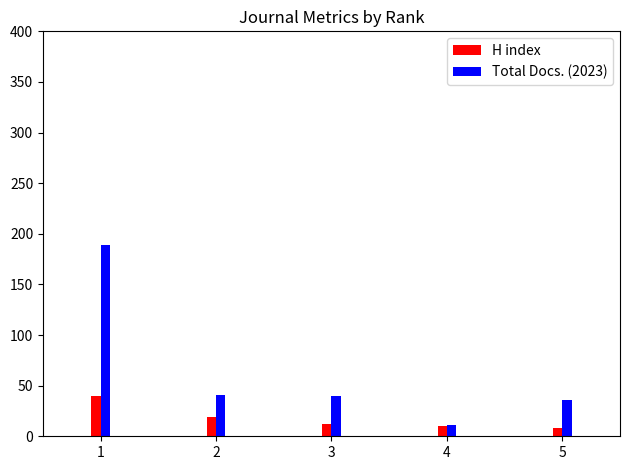

At 1, list the series in order from smallest to largest.

H index, Total Docs. (2023)